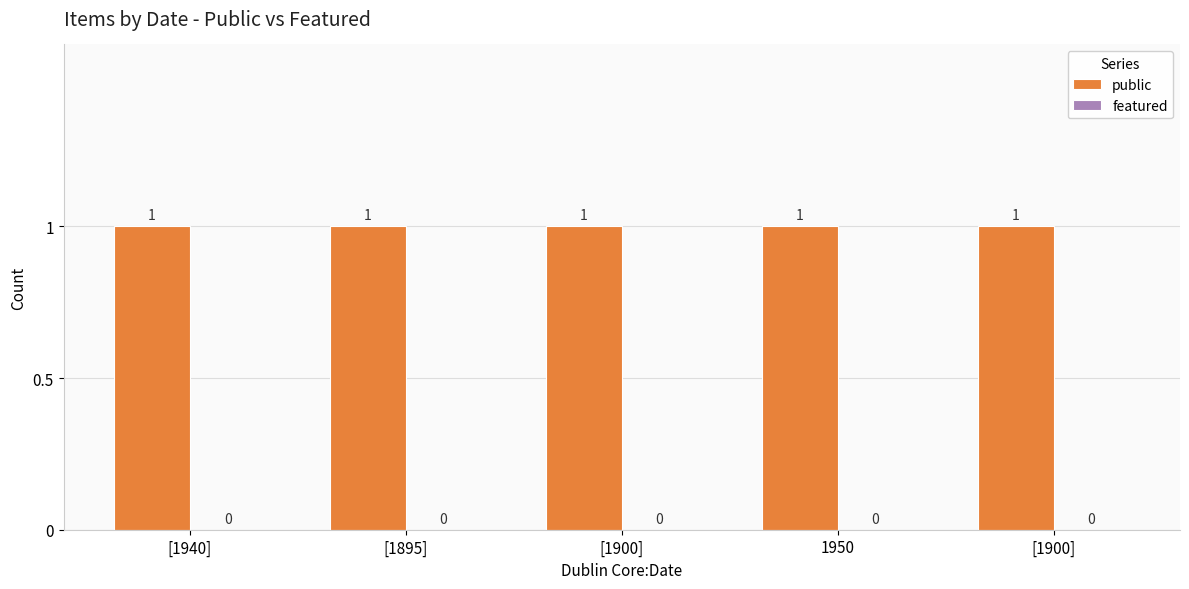

Reading left to right, what are all the values shown in this chart?

public: [1940]=1	[1895]=1	[1900]=1	1950=1	[1900]=1
featured: [1940]=0	[1895]=0	[1900]=0	1950=0	[1900]=0